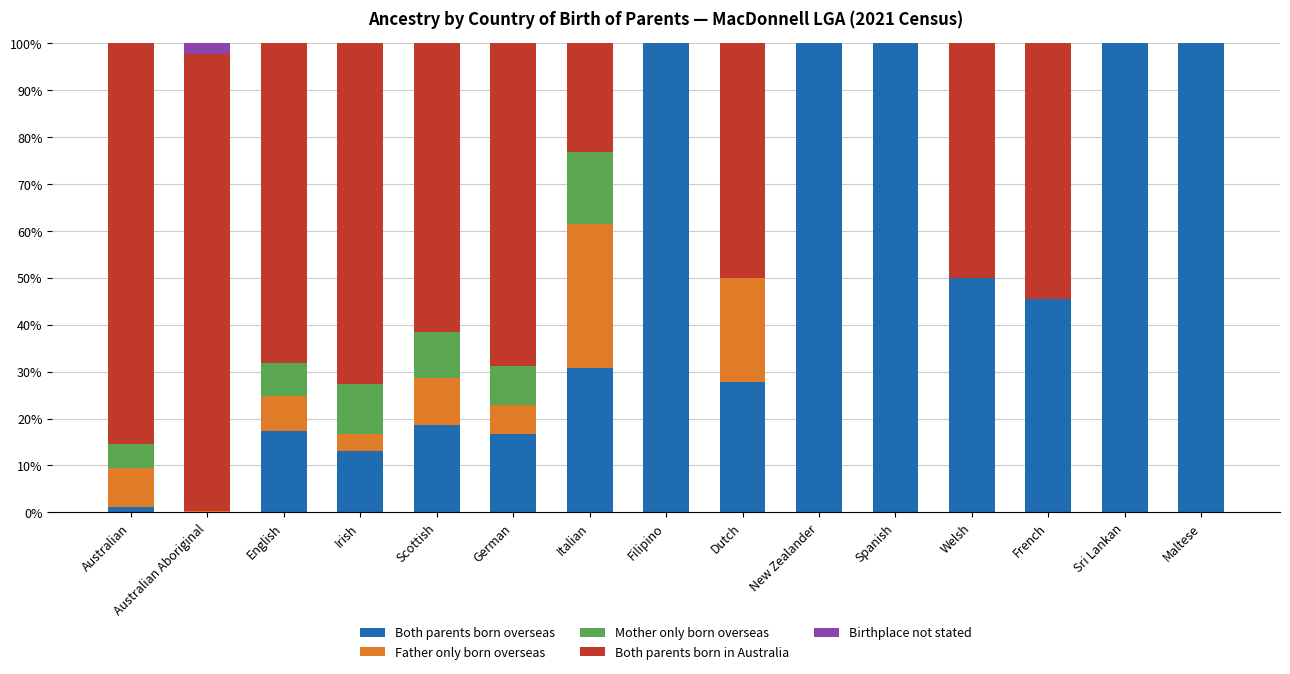

The value of Both parents born overseas at Dutch is 19.0. True or false?

False